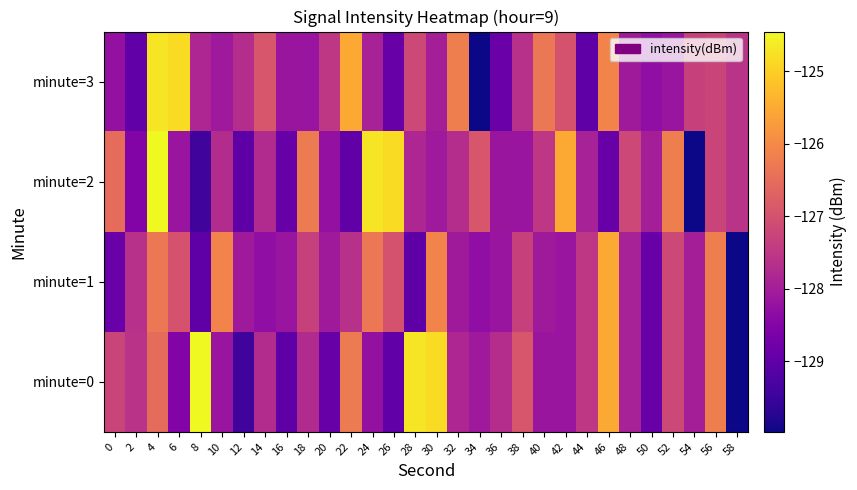

Rank the series at 32 from highest to lowest value.

minute=3, minute=2, minute=0, minute=1